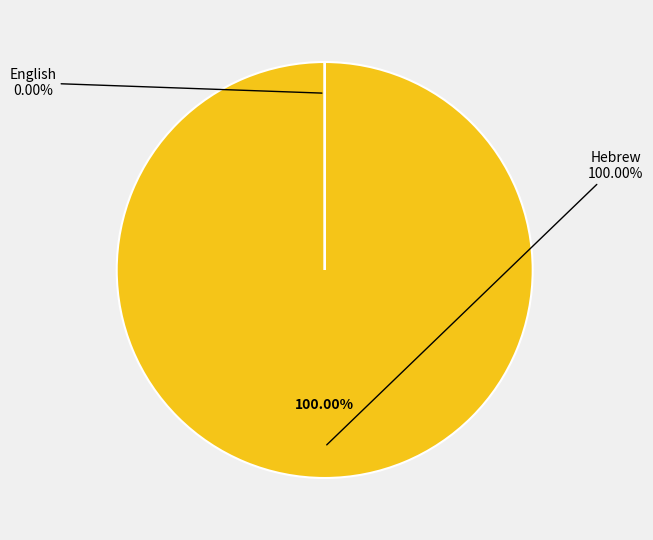

What is the smallest slice in the pie chart?

English